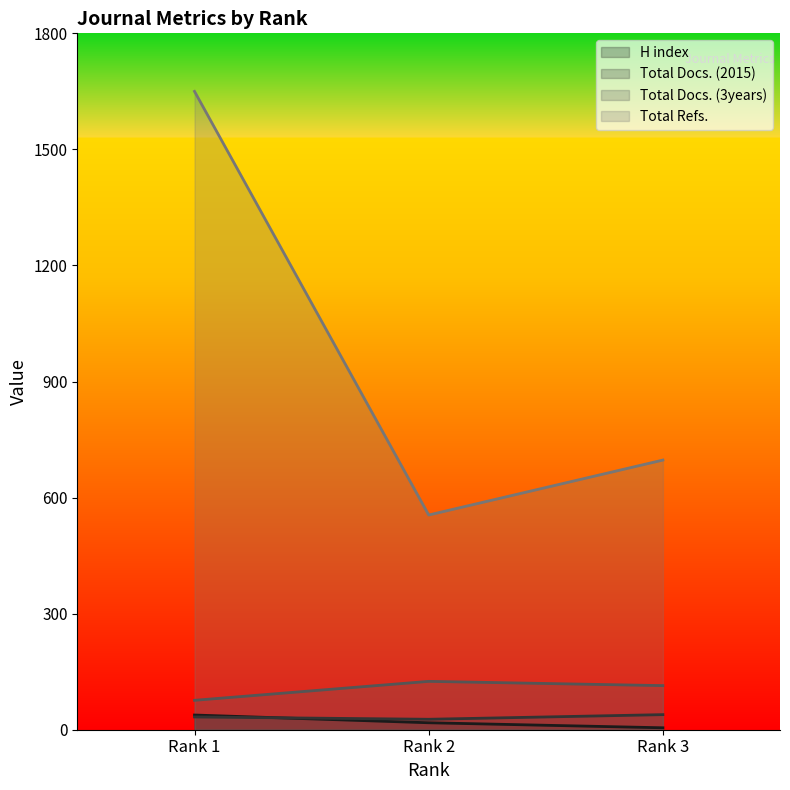

What is the lowest value of the Total Refs. series?

555